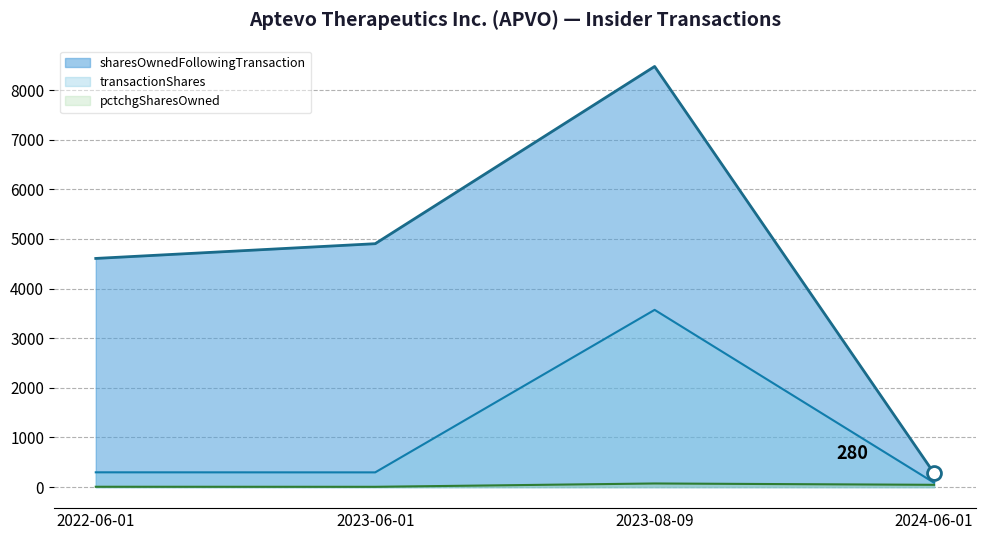

At which label does sharesOwnedFollowingTransaction reach its minimum?

2024-06-01